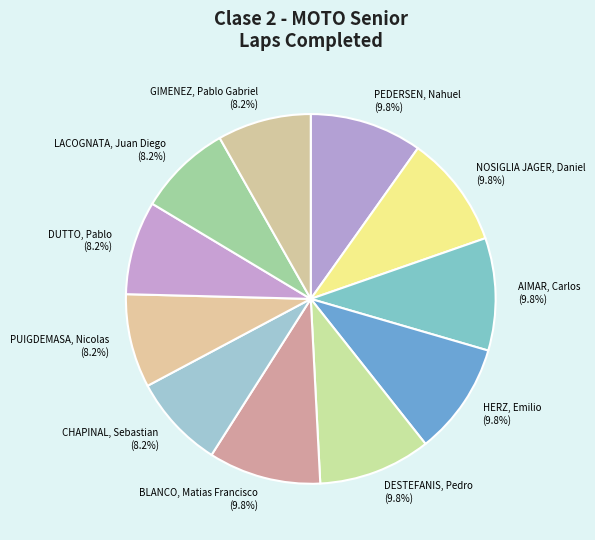

What is the ratio of the value at GIMENEZ, Pablo Gabriel to the value at AIMAR, Carlos?

0.8